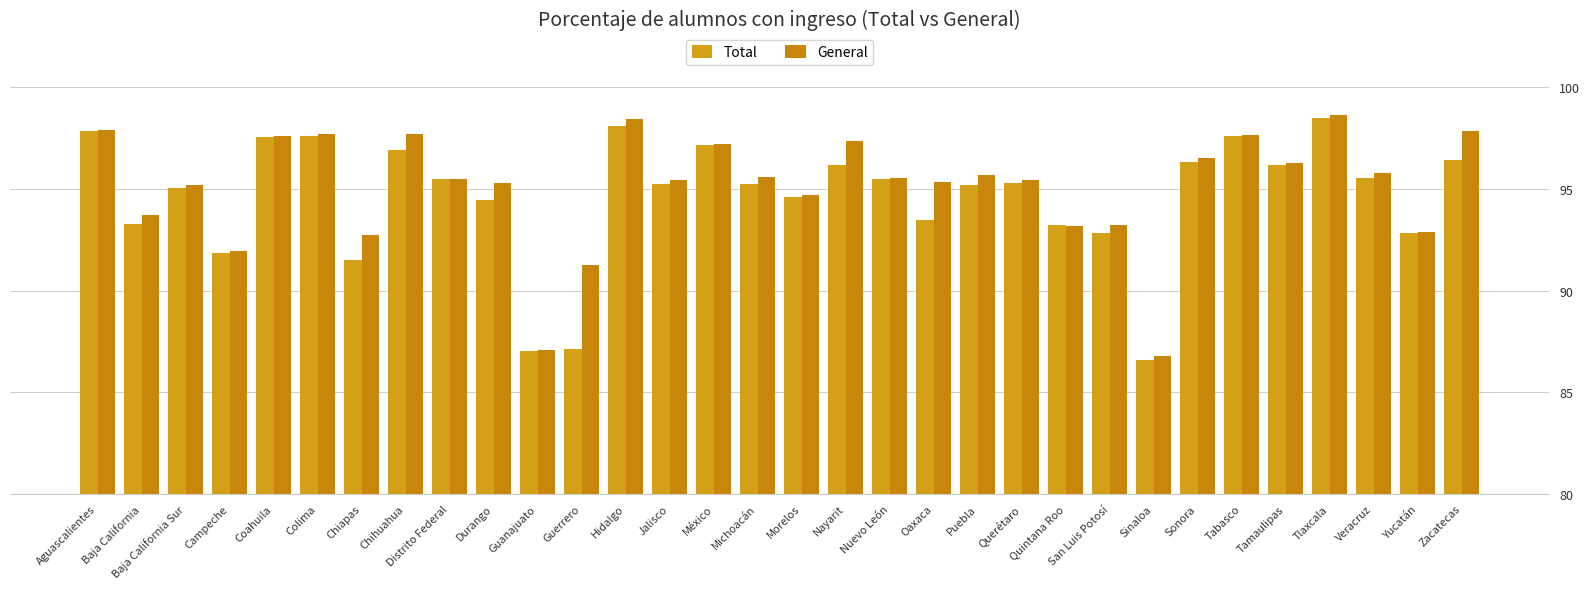

At how many categories does at least one series exceed 89?

30